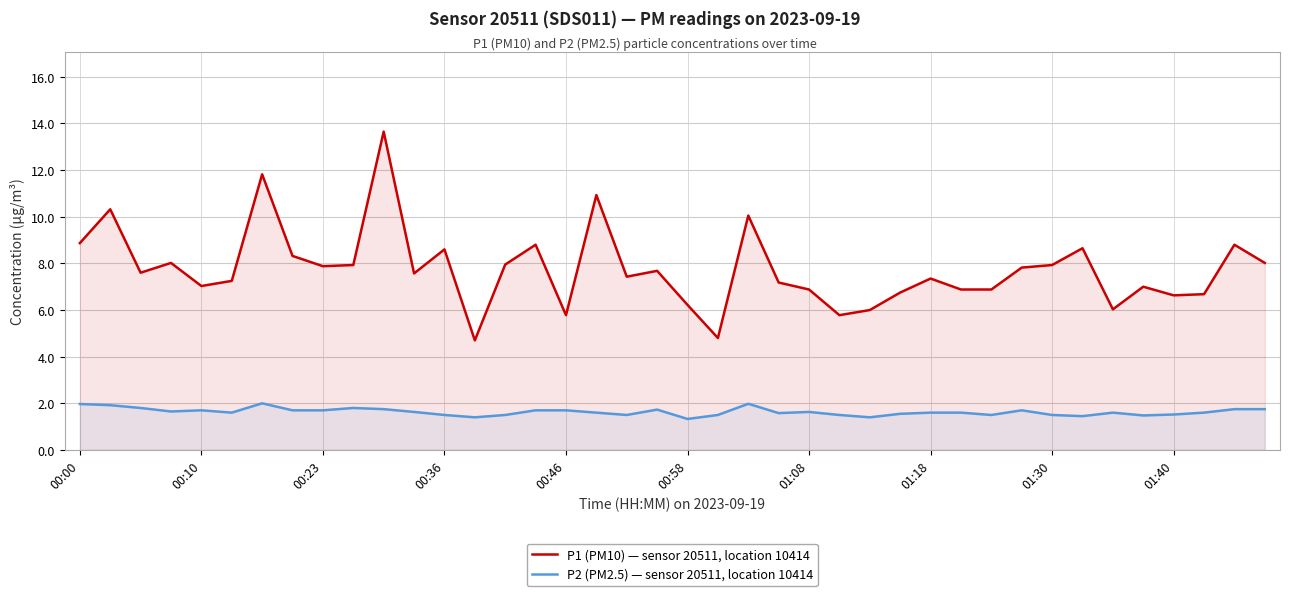

True or false: P1 (PM10) — sensor 20511, location 10414 has a value of 4.1 at 29.

False